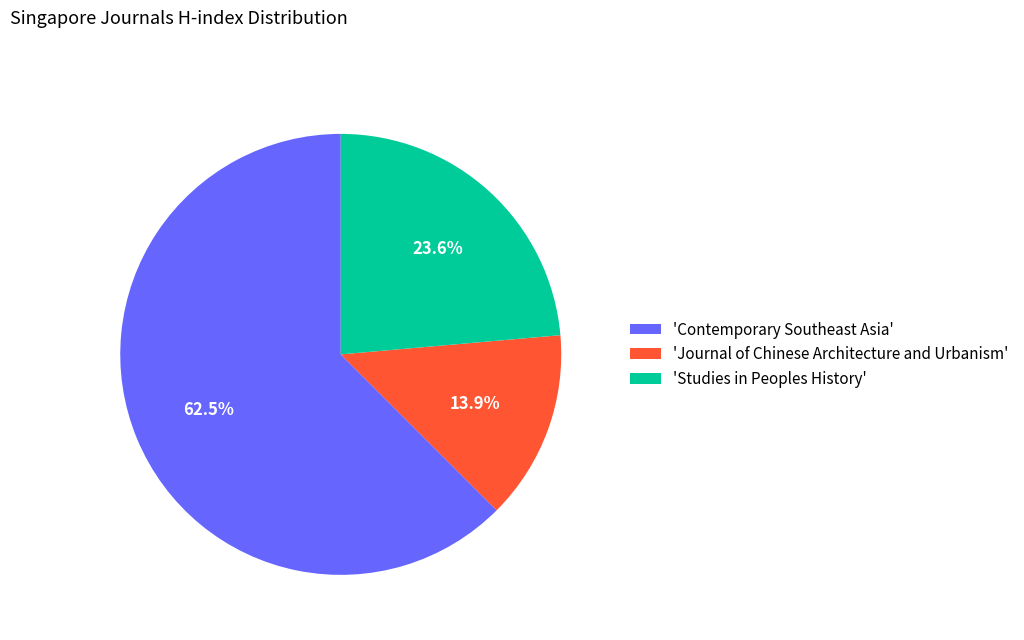

Approximately how many times larger is the value at 'Studies in Peoples History' compared to 'Contemporary Southeast Asia'?

0.4